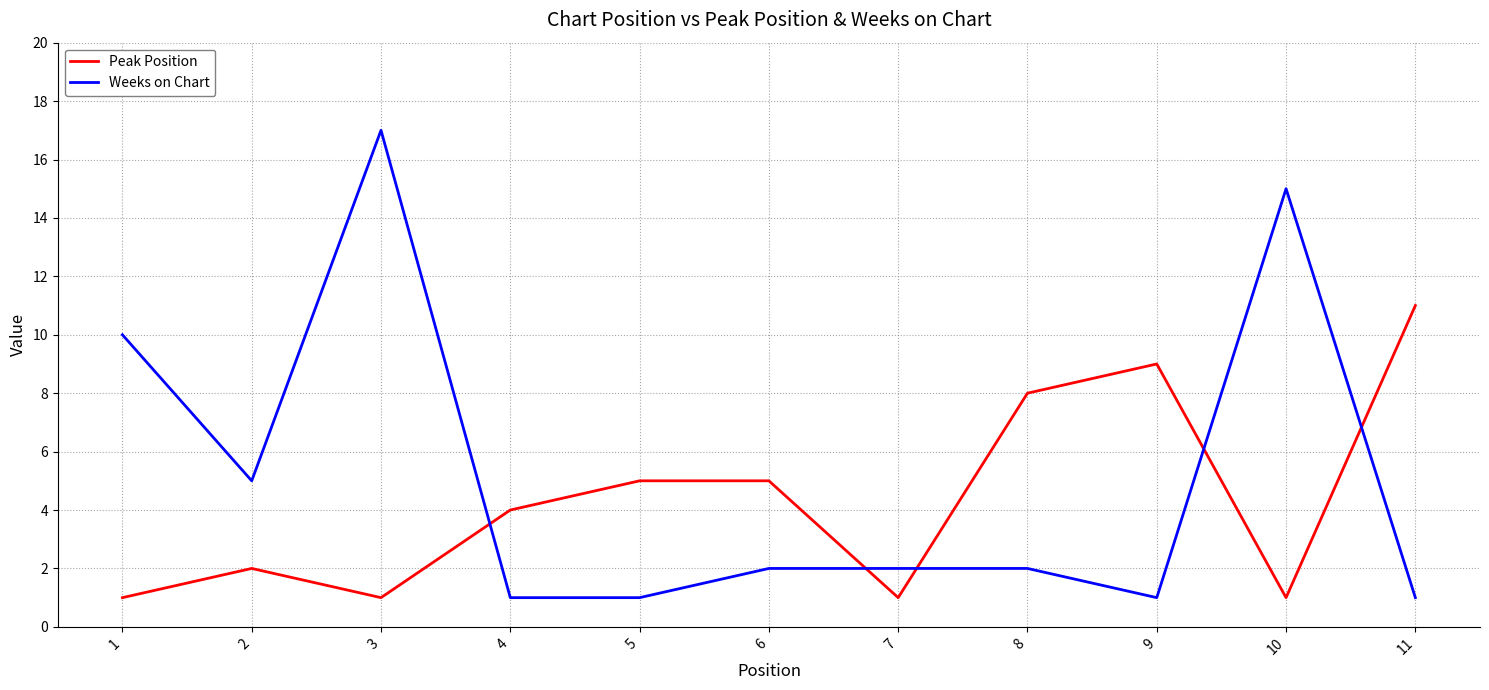

True or false: Weeks on Chart has more than 1 points higher than both neighbors.

True